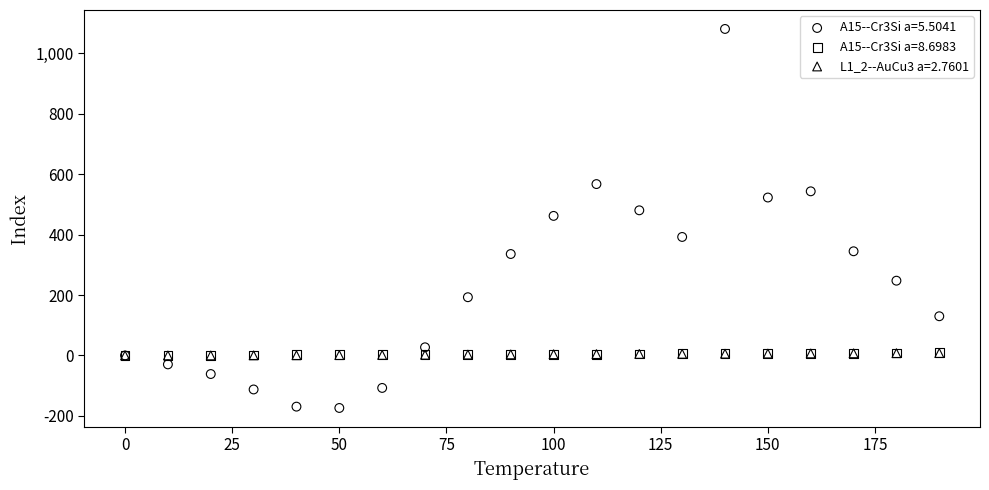

What are all the series names shown in the legend?

A15--Cr3Si a=5.5041, A15--Cr3Si a=8.6983, L1_2--AuCu3 a=2.7601